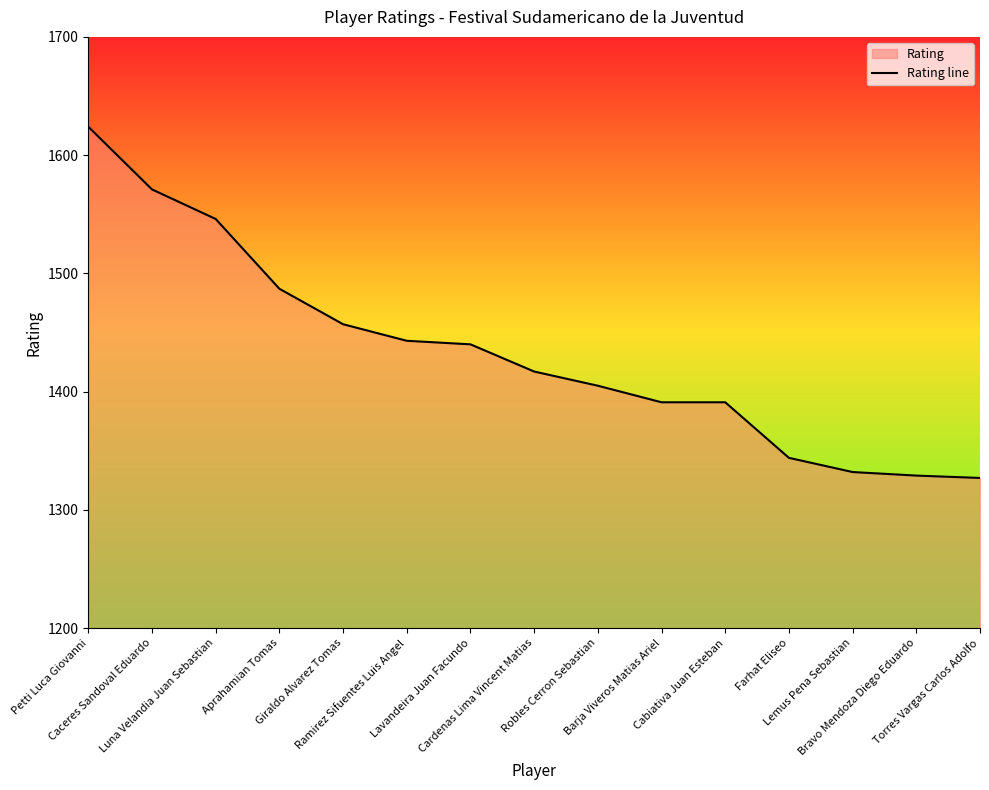

What is the sum of all values?

21504